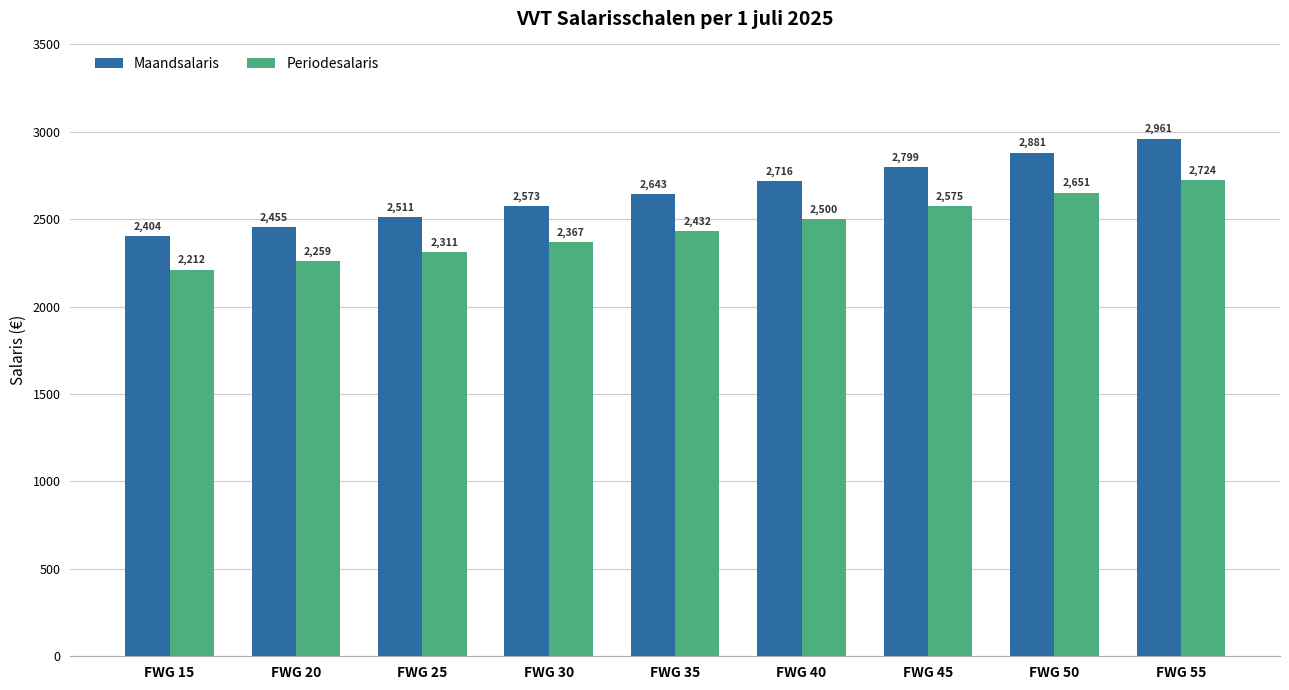

Which category has the highest value in the Periodesalaris series?

FWG 55